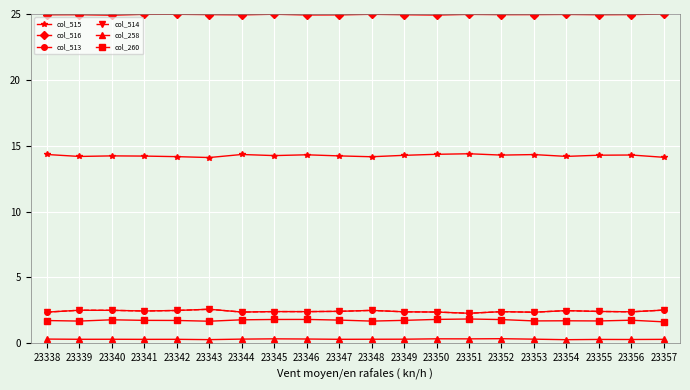

How many lines are shown in the chart?

6